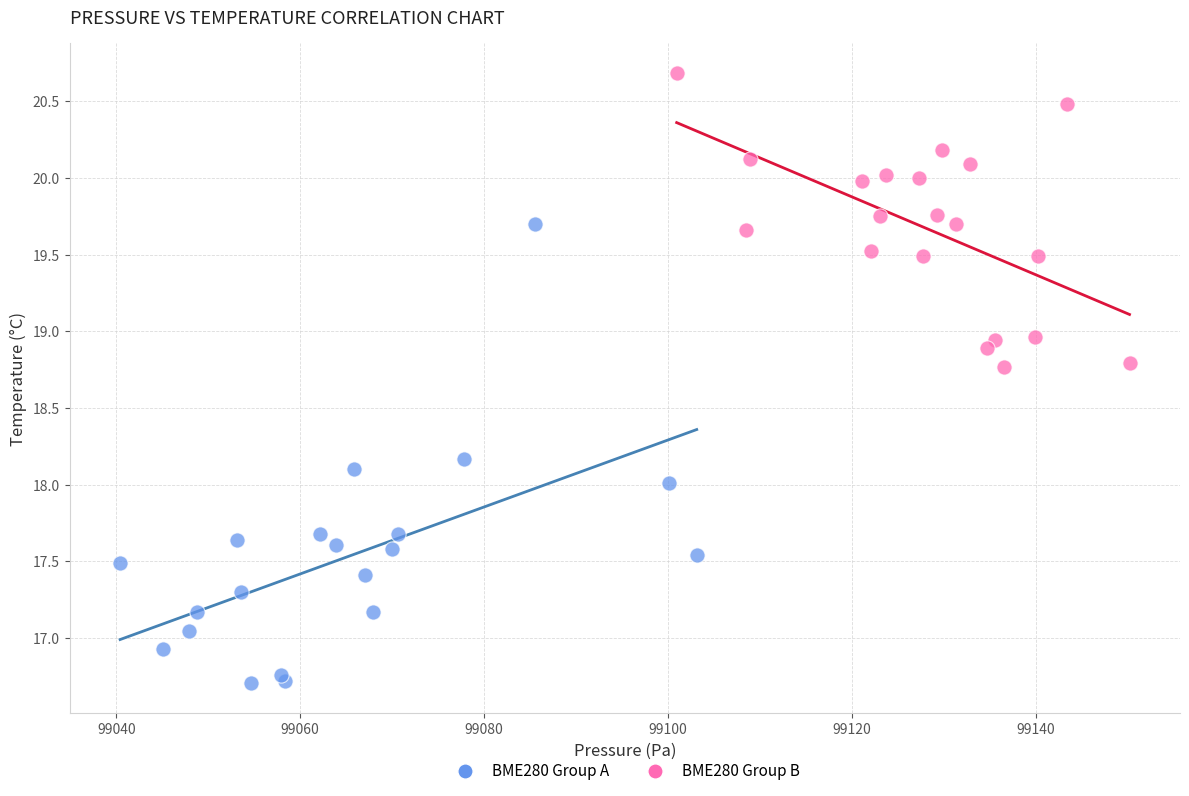

Which series reaches the minimum Y coordinate?

BME280 Group A